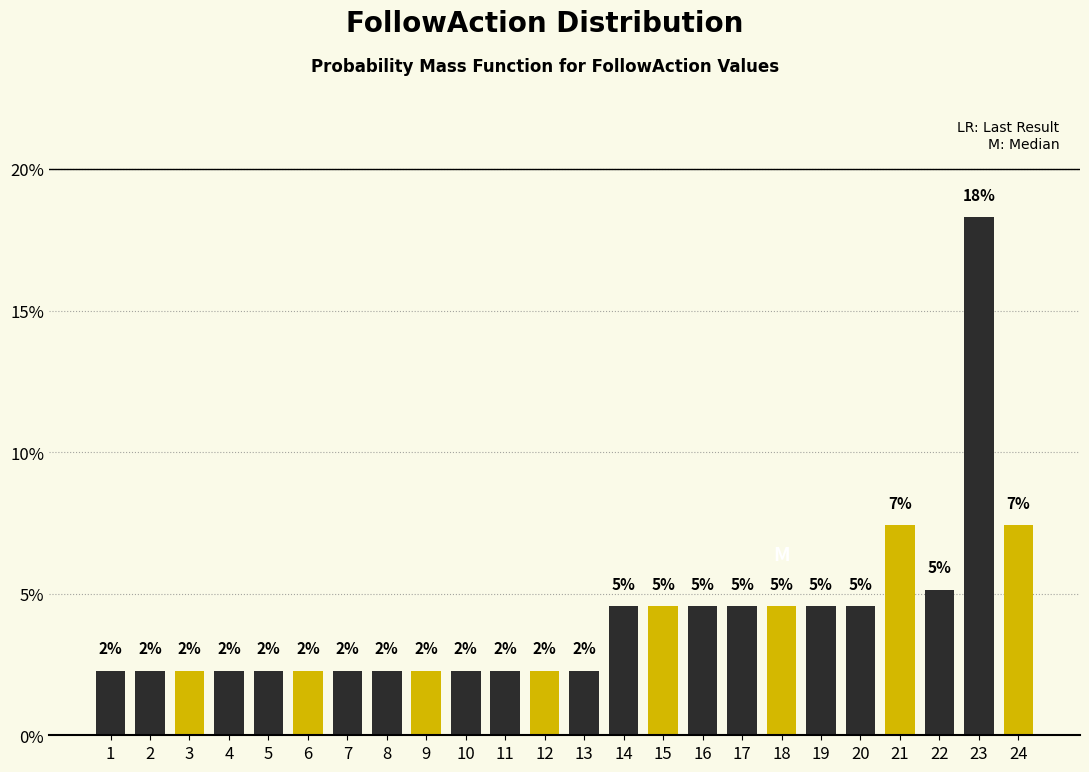

How many bars are there in total?

24